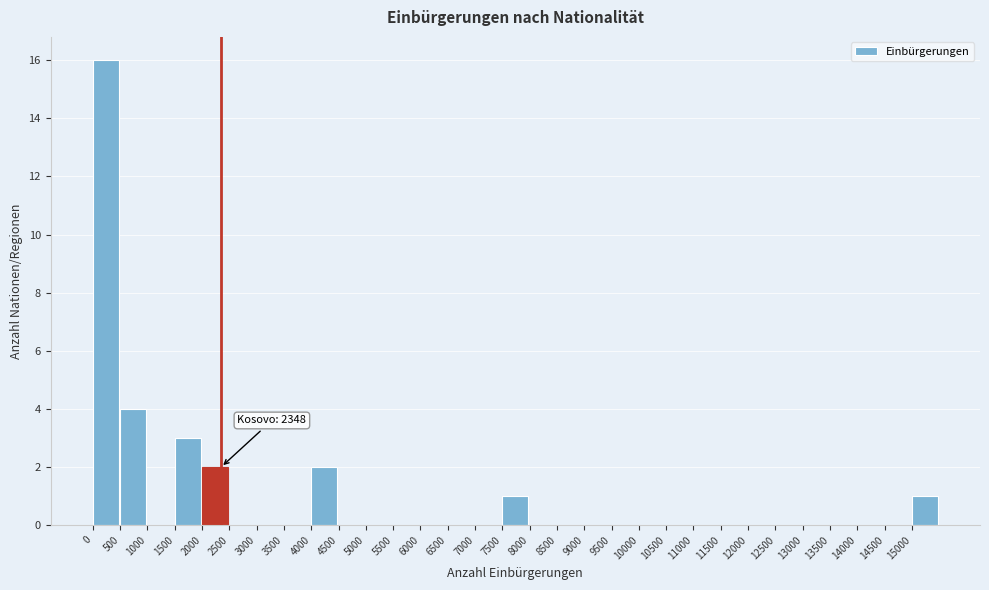

Over which range of the x-axis is the bar tallest?

0 to 500